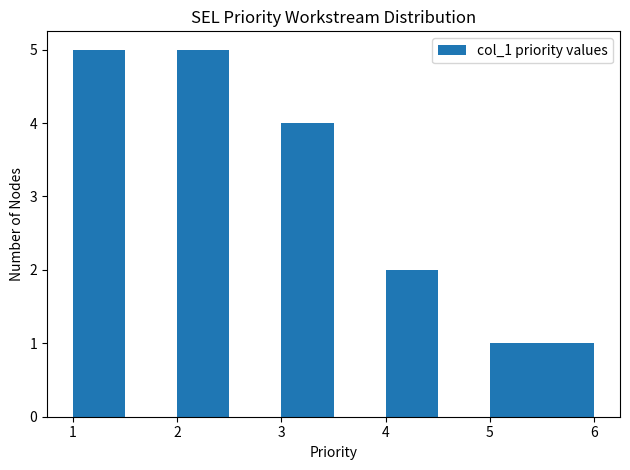

What is the height of the bar covering 5.0 to 5.5 on the x-axis? The values are not printed on the chart, so give them approximately, as read against the axis.

1